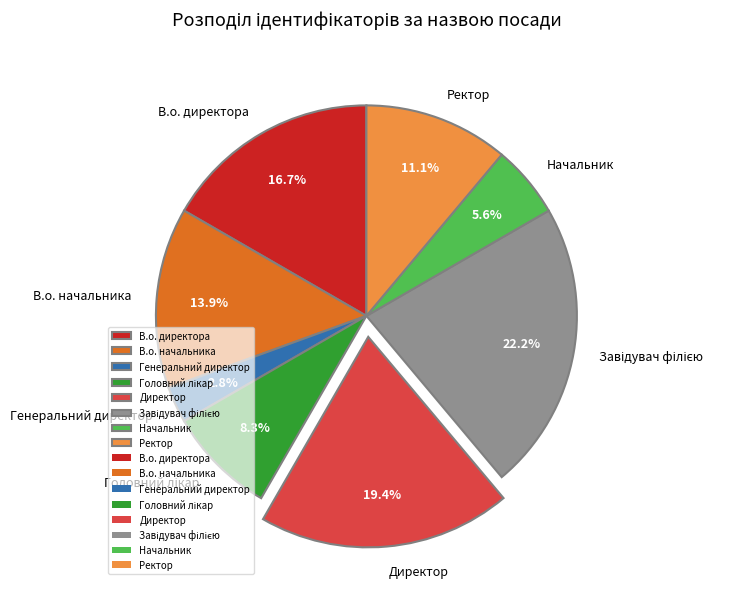

Which slice is the smallest?

Генеральний директор